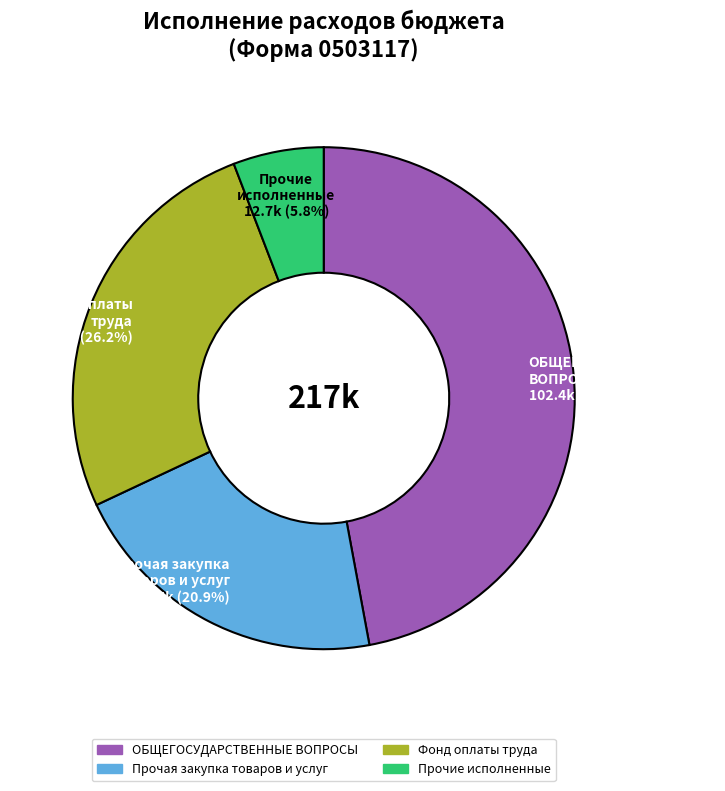

Is there a majority slice in this chart?

No